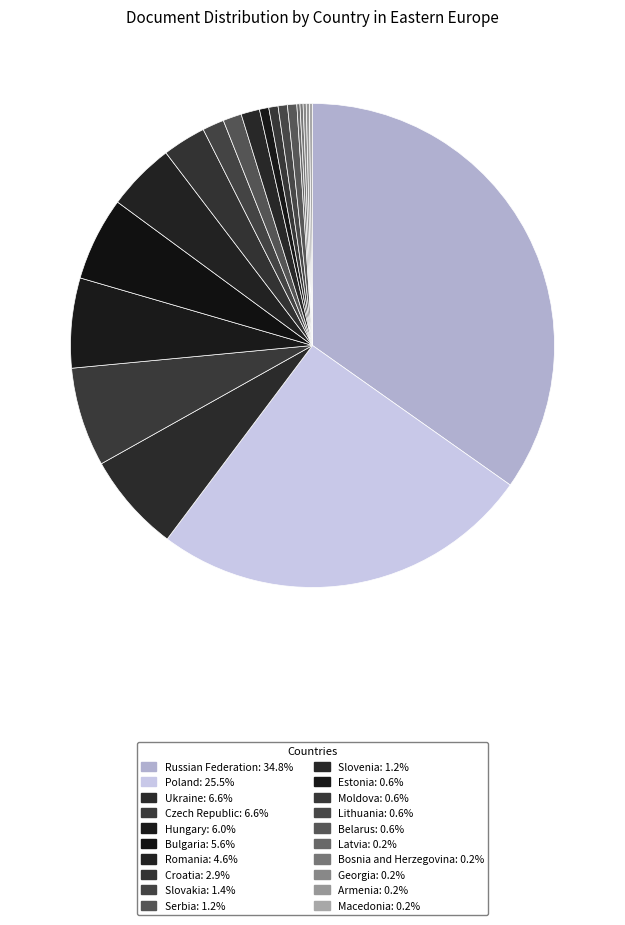

Which slice is the smallest?

Latvia